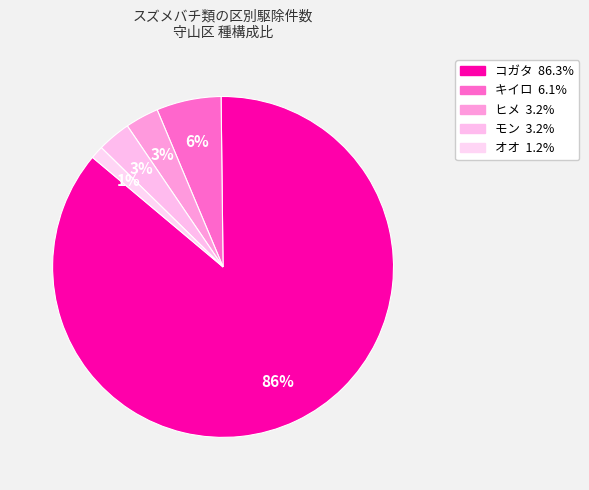

To the nearest percent, what is the combined percentage of モン and コガタ?

89%